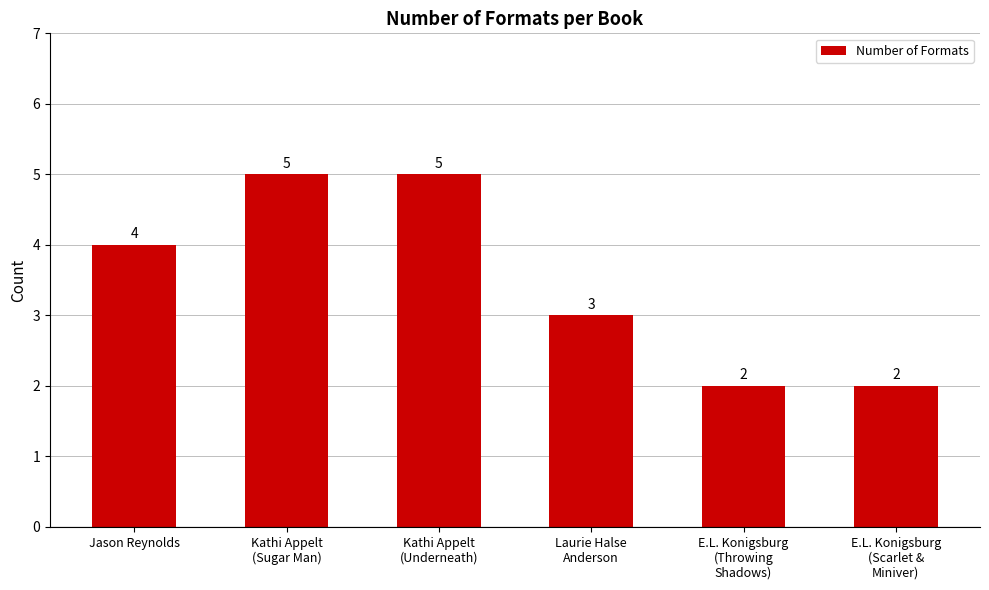

What is the label of the 6th bar from the left?

E.L. Konigsburg
(Scarlet &
Miniver)